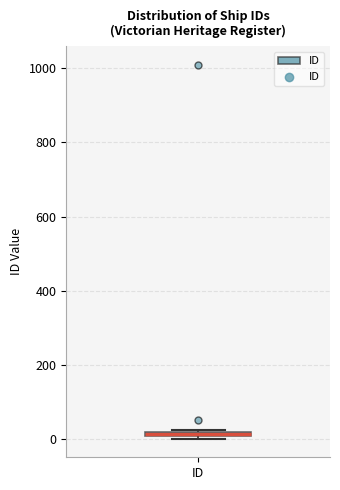

Where is the upper edge of the box for ID on the y-axis? The values are not printed on the chart, so give them approximately, as read against the axis.

20